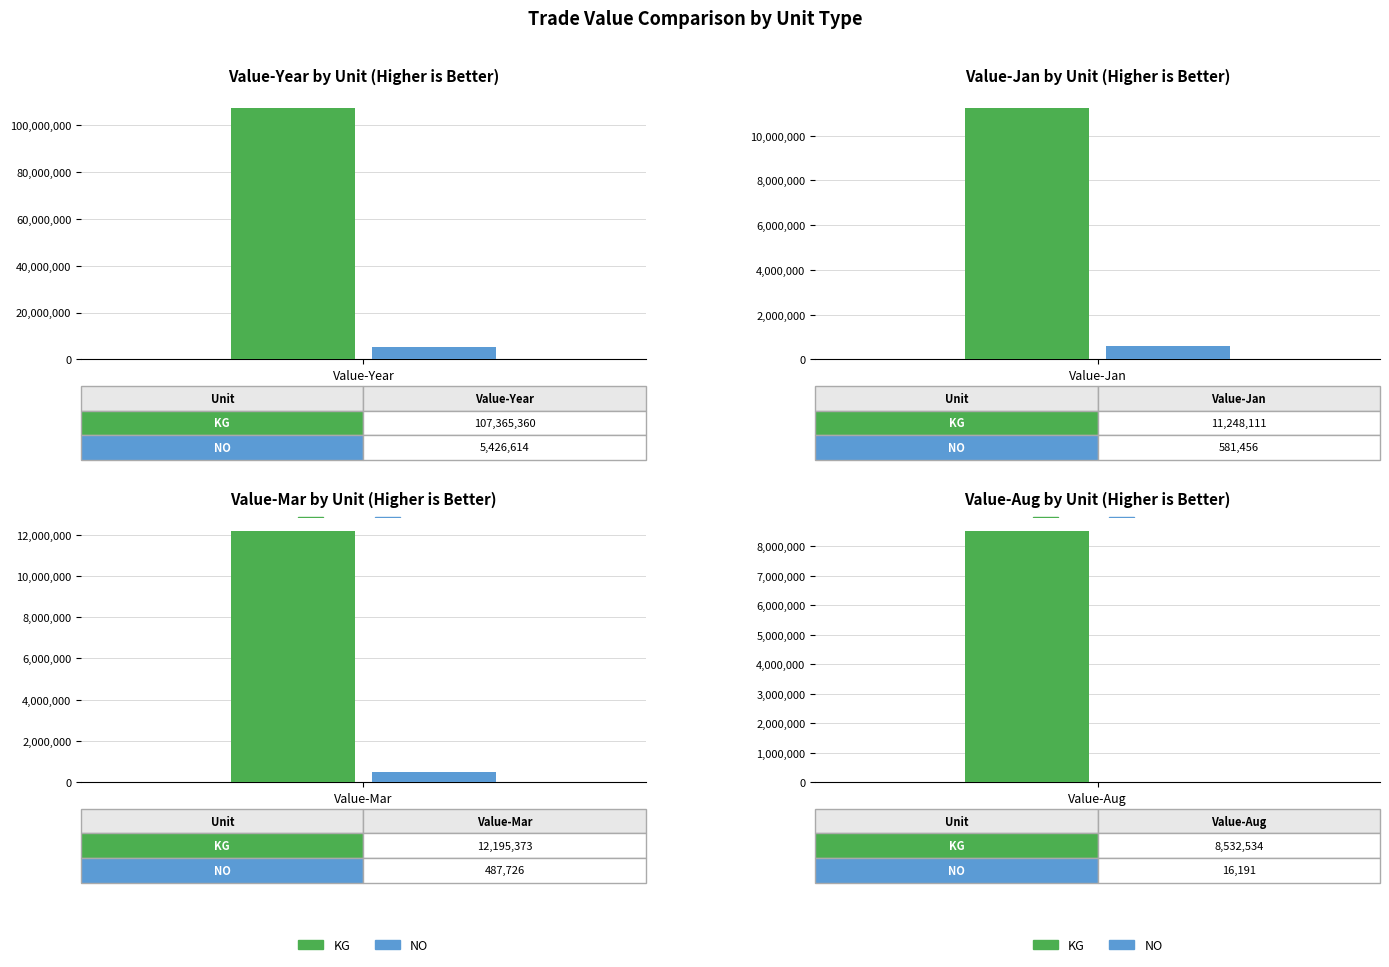

The Value-Jan series shows 11248111 at KG. True or false?

True